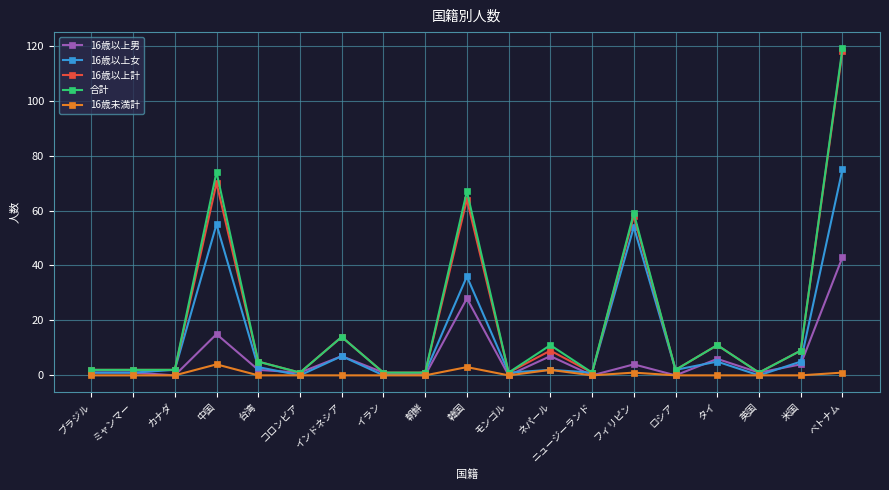

What is the difference between the highest and lowest values at タイ?

11